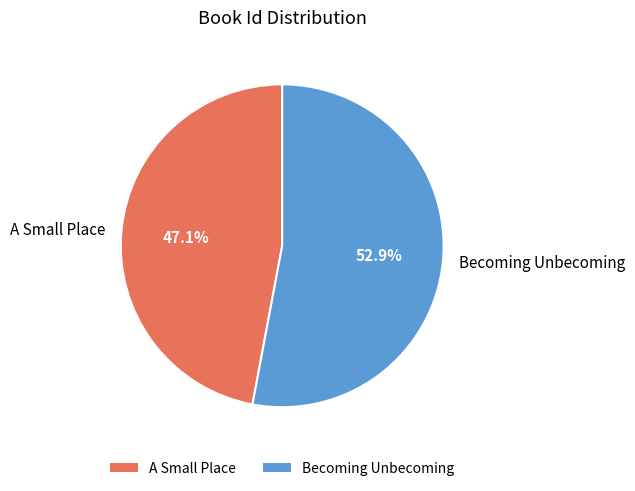

To the nearest percent, what portion does Becoming Unbecoming represent?

53%